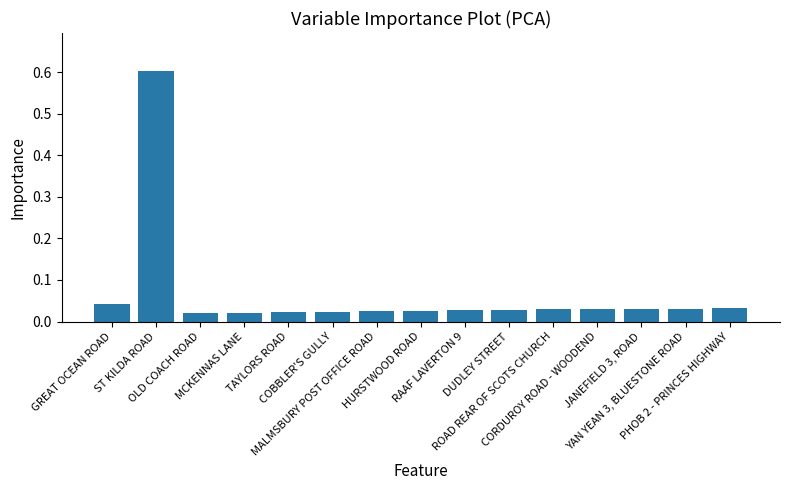

How many categories are shown in the chart?

15